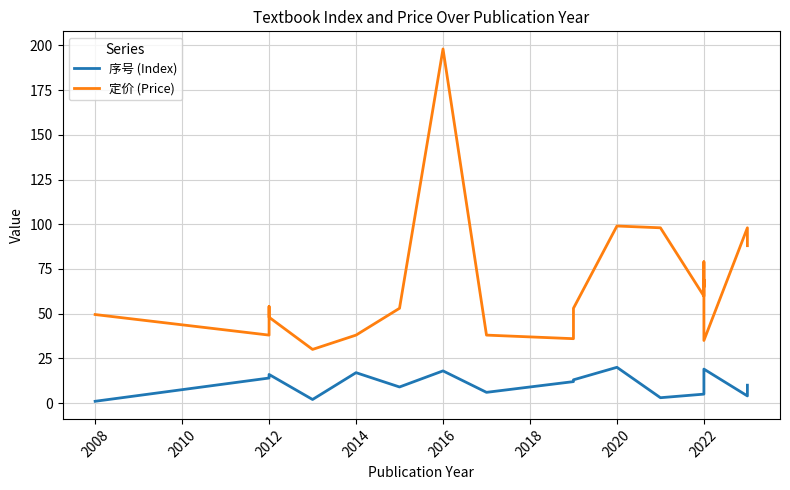

What is the value of the 序号 (Index) point at the 3rd from the left?

15.0